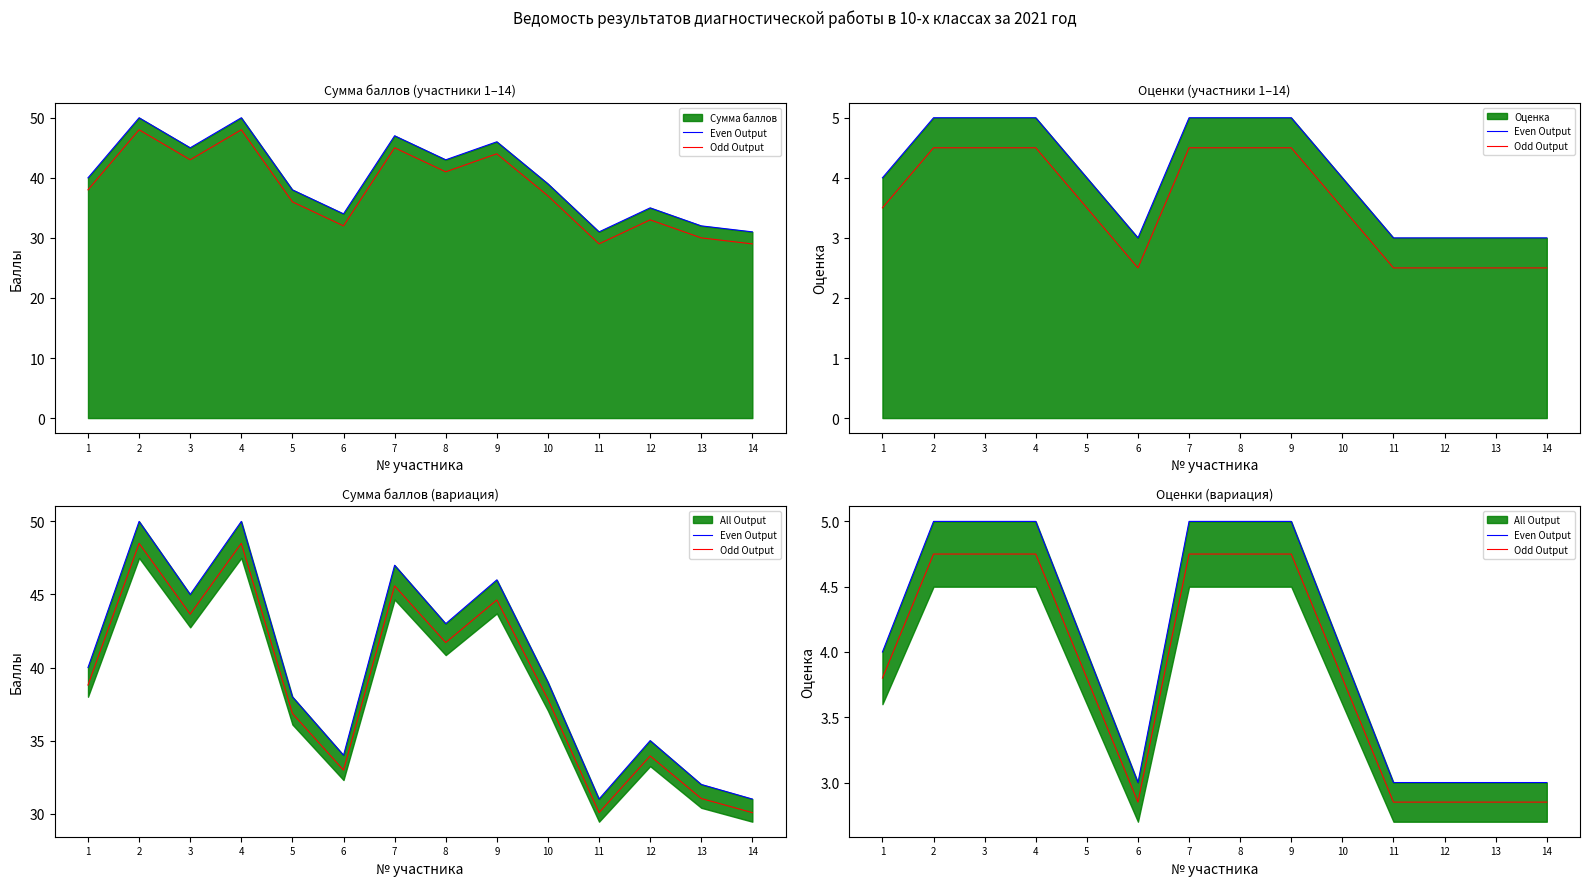

The Even Output series shows 5.0 at 3. True or false?

True